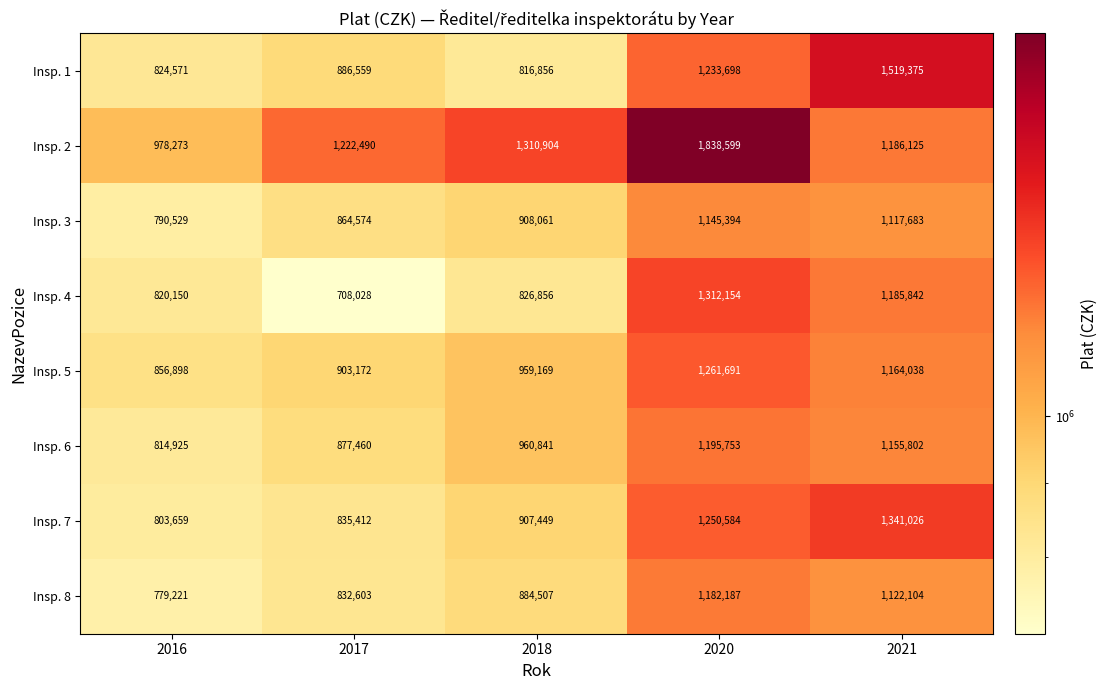

Which series has the widest spread of values?

Insp. 2